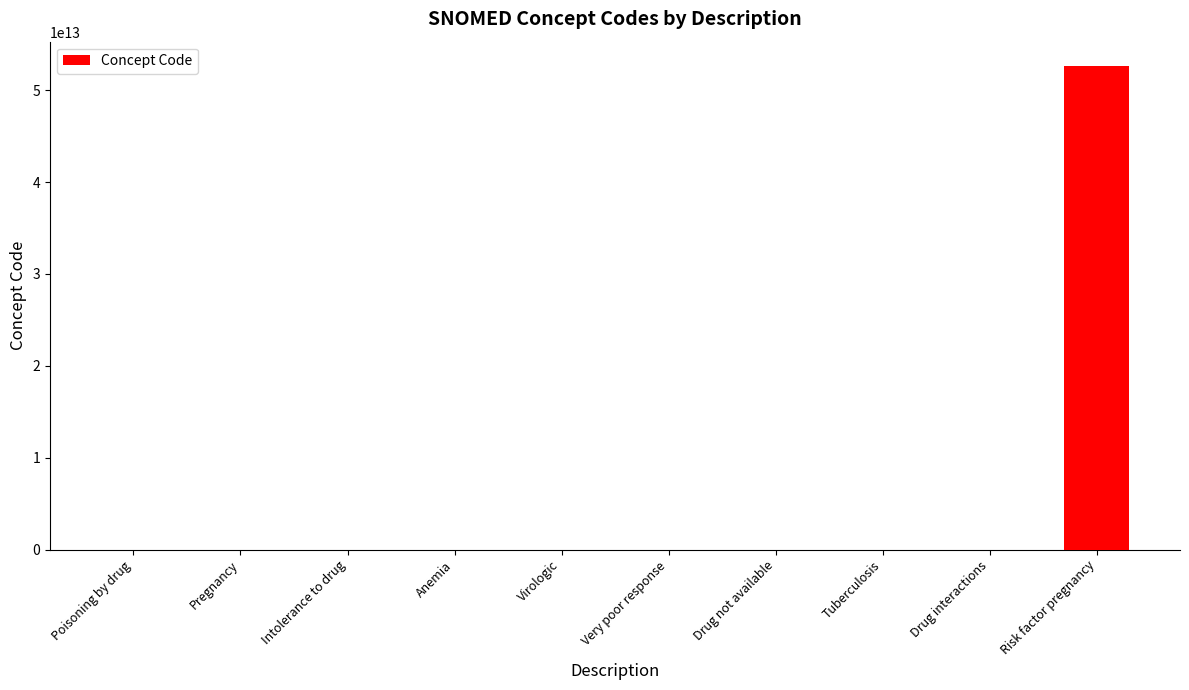

The value at Risk factor pregnancy is 20160289077117. True or false?

False